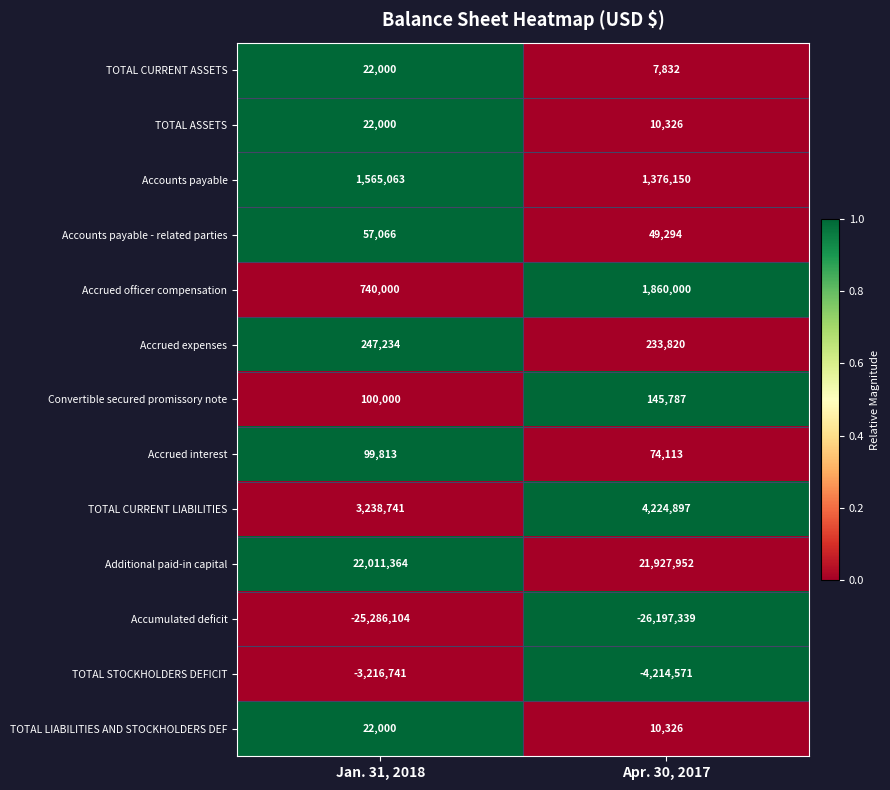

Between Jan. 31, 2018 and Apr. 30, 2017, which series saw the biggest shift?

Accrued officer compensation